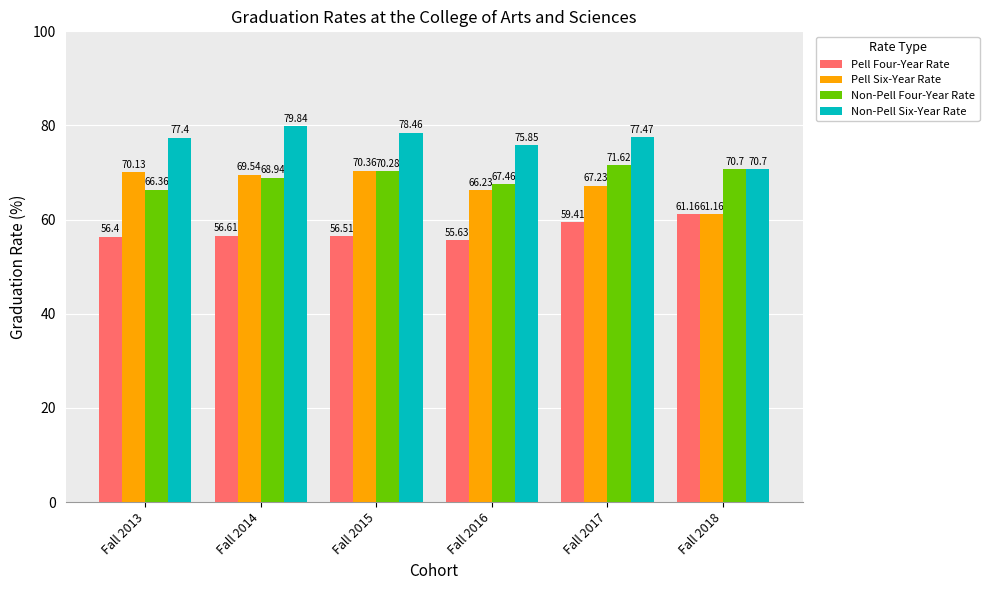

What is the average value of the Non-Pell Four-Year Rate series?

69.2